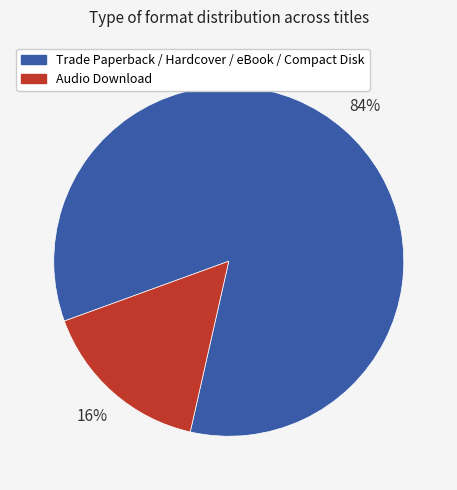

To the nearest percent, what is the difference between the largest and smallest slice percentages?

68%